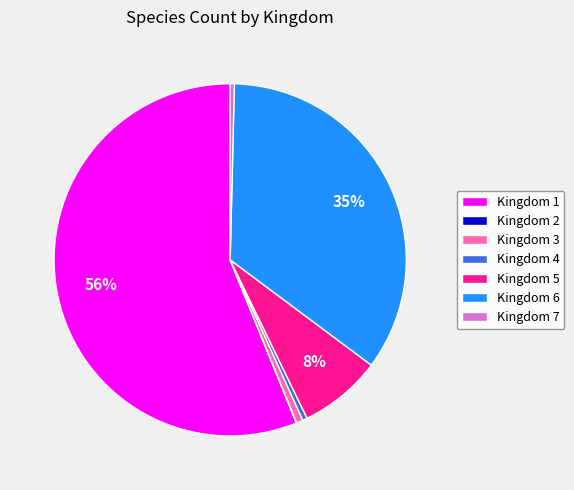

Do Kingdom 3 and Kingdom 5 together represent more than half of the pie?

No